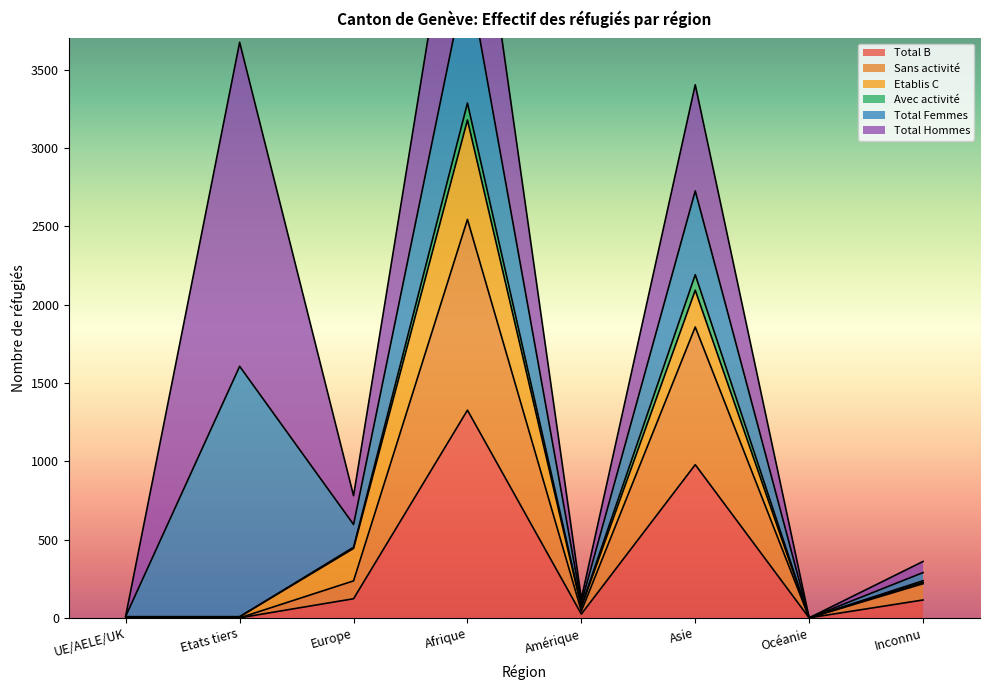

True or false: Total B has a value of 0 at Océanie.

True